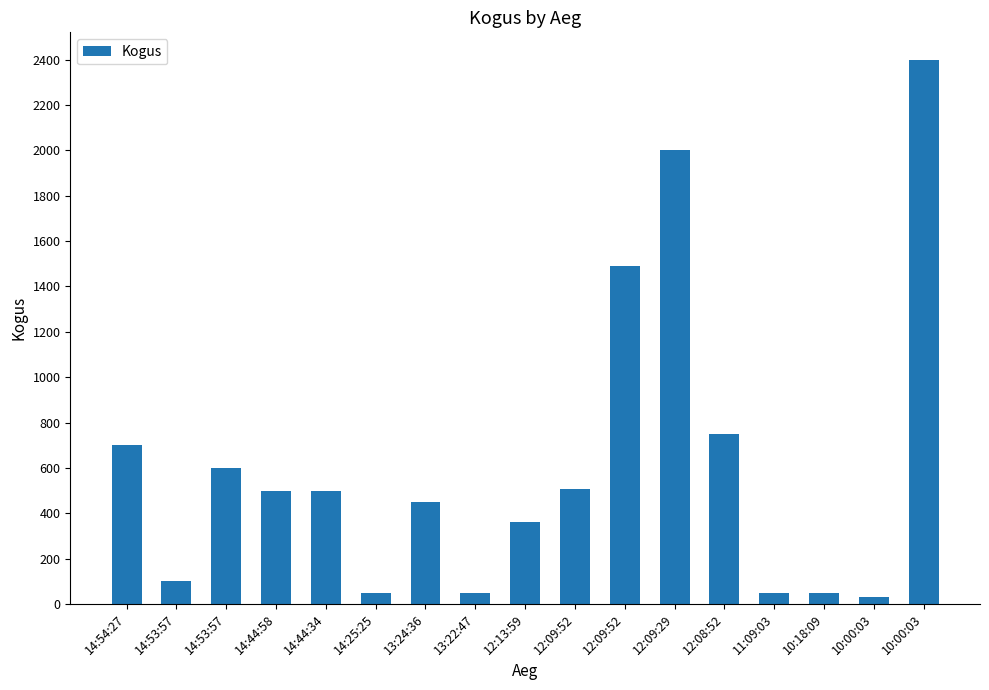

Reading left to right, transcribe all the data shown in this chart.

14:54:27=700	14:53:57=100	14:53:57=600	14:44:58=500	14:44:34=500	14:25:25=50	13:24:36=450	13:22:47=50	12:13:59=362	12:09:52=508	12:09:52=1492	12:09:29=2000	12:08:52=751	11:09:03=50	10:18:09=50	10:00:03=30	10:00:03=2400